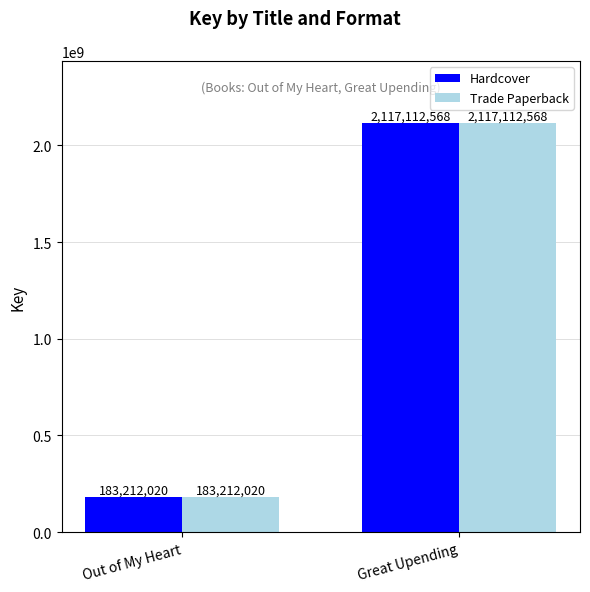

List the labels in order of Trade Paperback value, largest first.

Great Upending, Out of My Heart